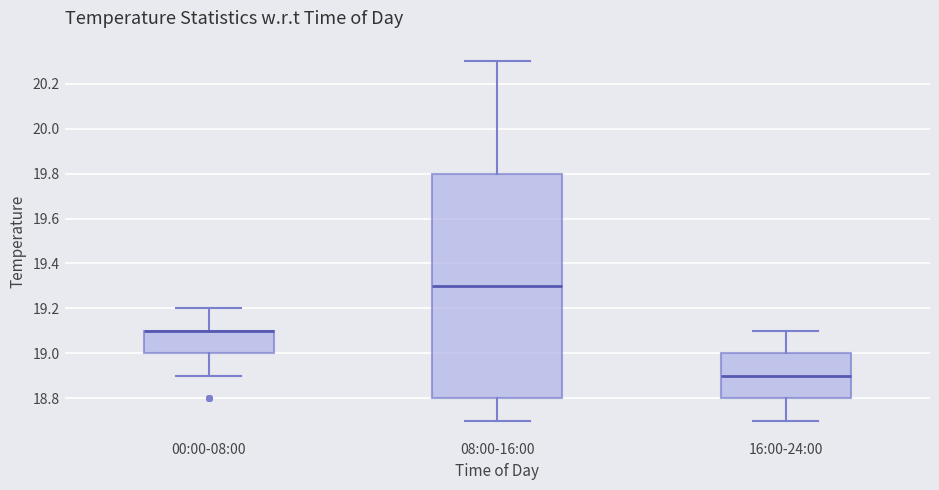

Reading left to right, transcribe this box plot: for each box, give where its median line is, the range the box spans, and where its two whiskers end, as read against the y-axis. The values are not printed on the chart, so give them approximately, as read against the axis.

00:00-08:00: median 19.1 (drawn on the box's upper edge), box 19.0 to 19.1, whiskers 18.9 to 19.2
08:00-16:00: median 19.3, box 18.8 to 19.8, whiskers 18.7 to 20.3
16:00-24:00: median 18.9, box 18.8 to 19.0, whiskers 18.7 to 19.1